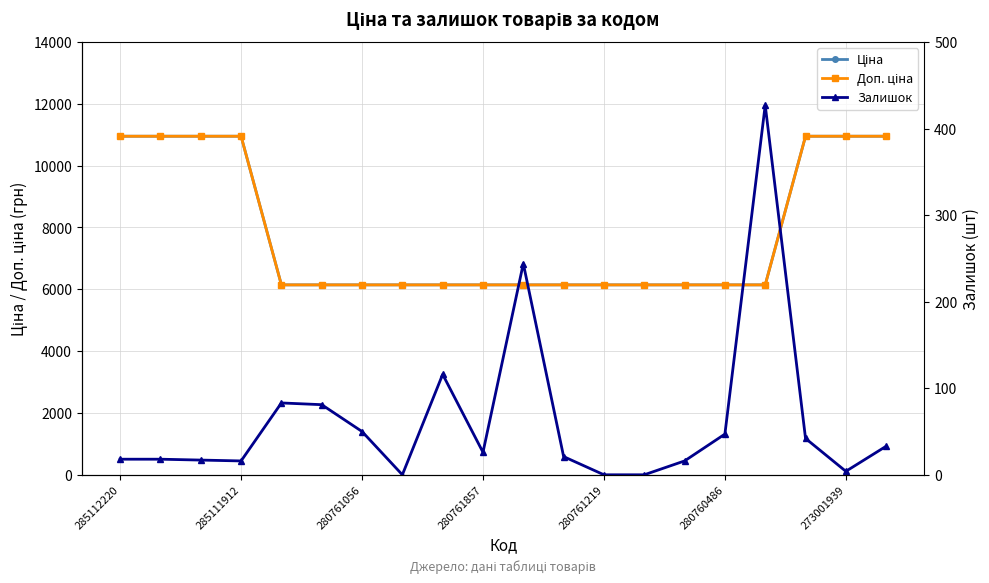

At how many categories does at least one series exceed 6578?

7